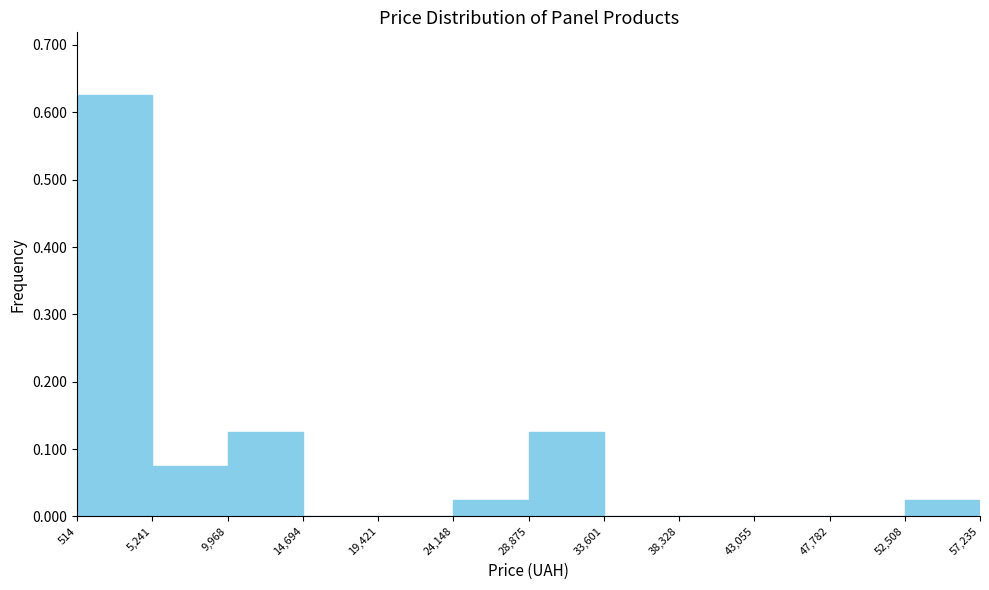

Reading left to right, list every bar in this chart as the range it spans on the x-axis followed by its height. The values are not printed on the chart, so give them approximately, as read against the axis.

514 to 5,241: 0.63
5,241 to 9,968: 0.08
9,968 to 14,694: 0.13
14,694 to 19,421: 0
19,421 to 24,148: 0
24,148 to 28,875: 0.03
28,875 to 33,601: 0.13
33,601 to 38,328: 0
38,328 to 43,055: 0
43,055 to 47,782: 0
47,782 to 52,508: 0
52,508 to 57,235: 0.03